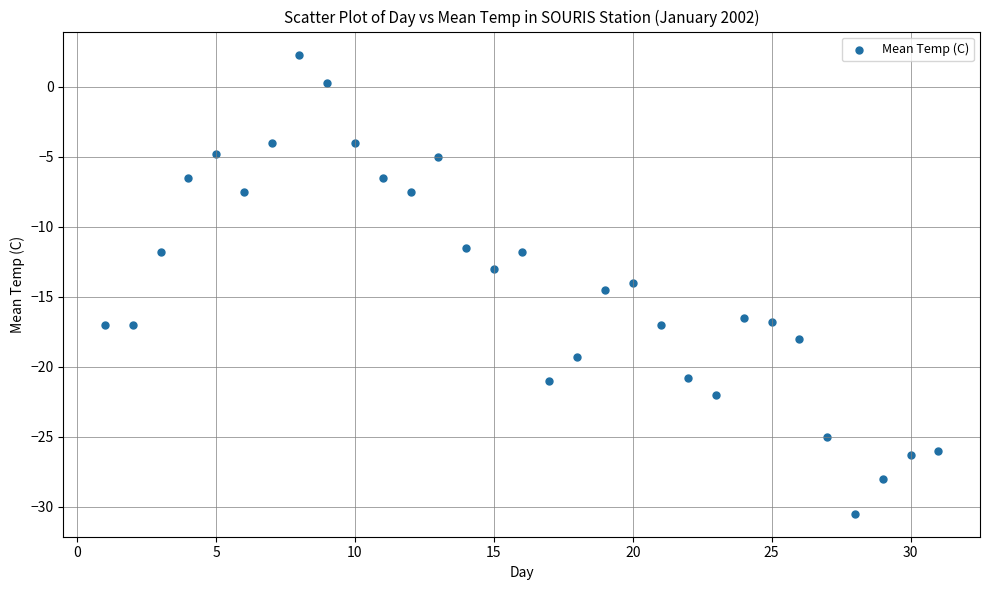

What is the range of X values (max minus min)?

30.0